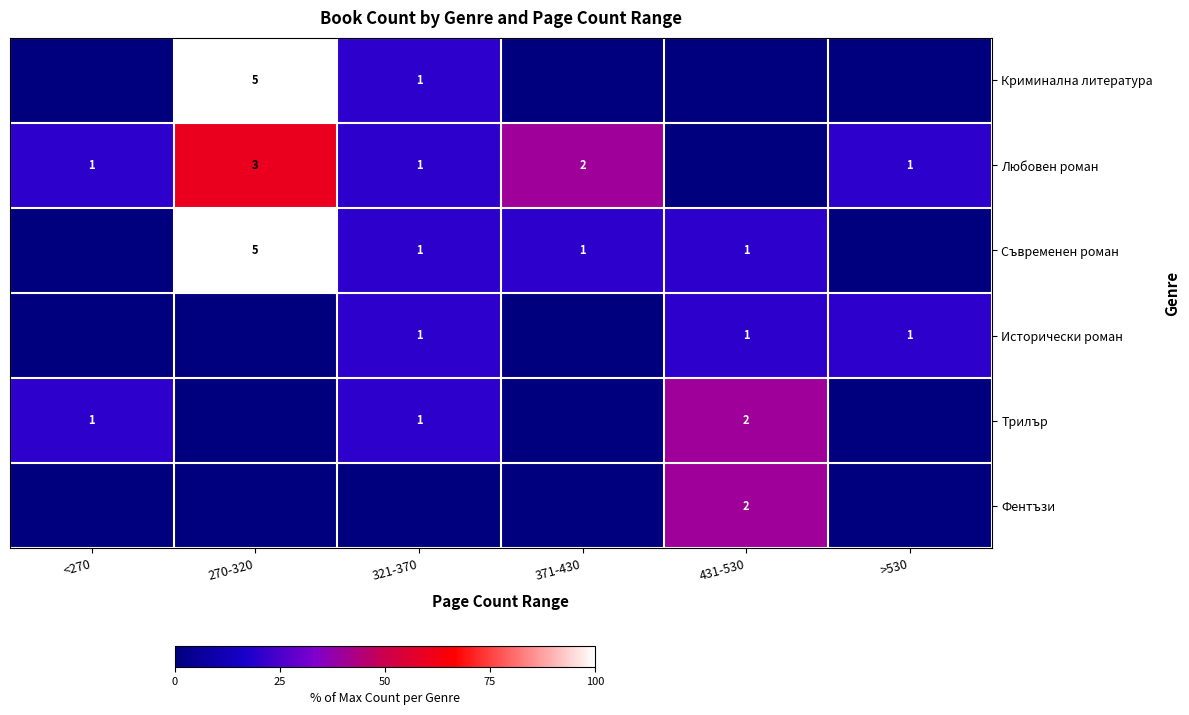

Count the Трилър values in the range 0 to 20.

5